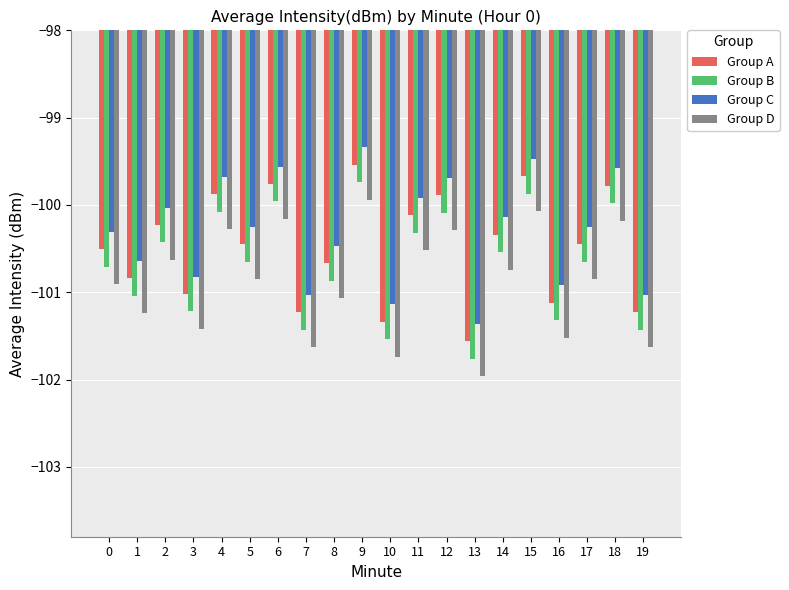

How many data points does each series have?

20